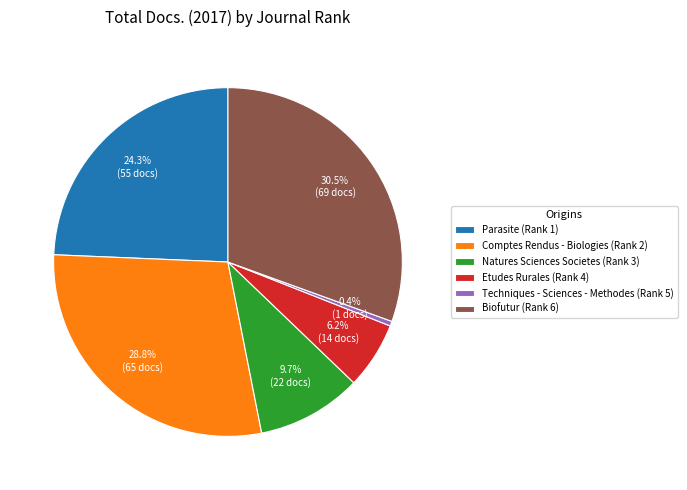

What is the ratio of the value at Etudes Rurales (Rank 4) to the value at Techniques - Sciences - Methodes (Rank 5)?

14.0